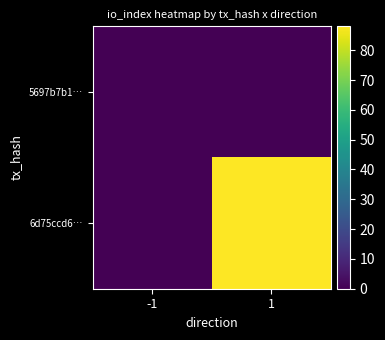

Which category has the highest value across all series?

1